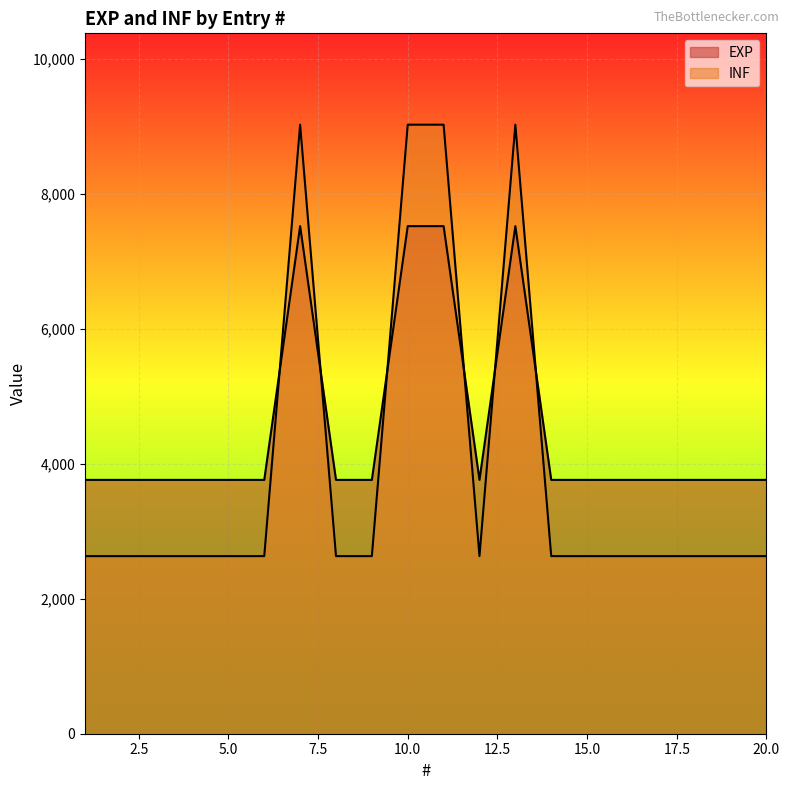

Which series has the largest total across all categories?

EXP